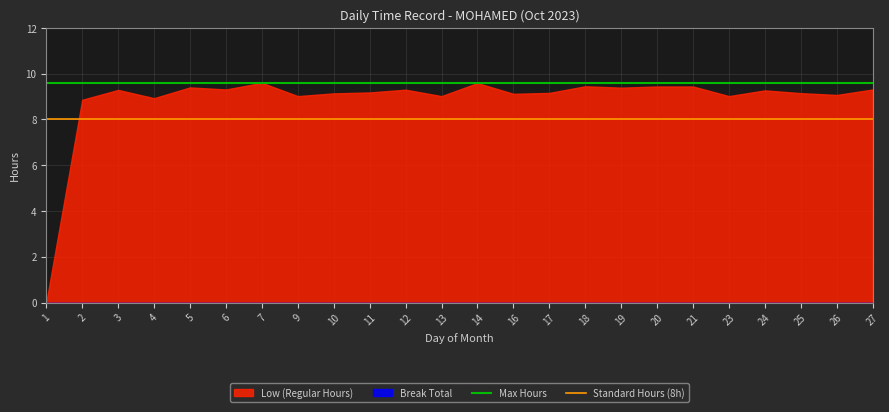

What is the total value across all series at 10?

9.1